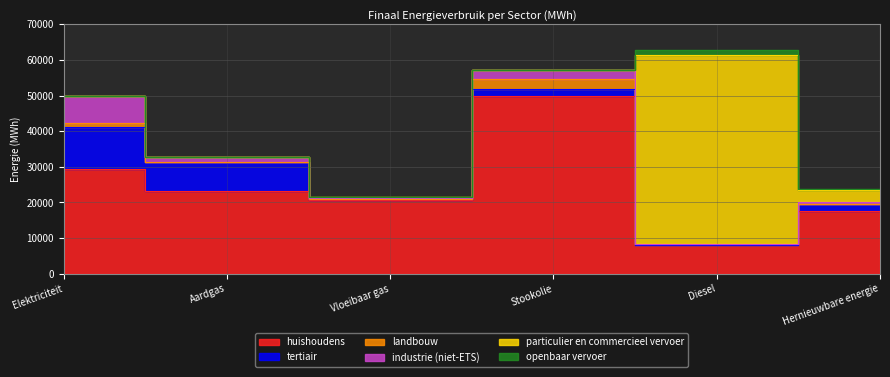

True or false: industrie (niet-ETS) and particulier en commercieel vervoer cross at least once.

True